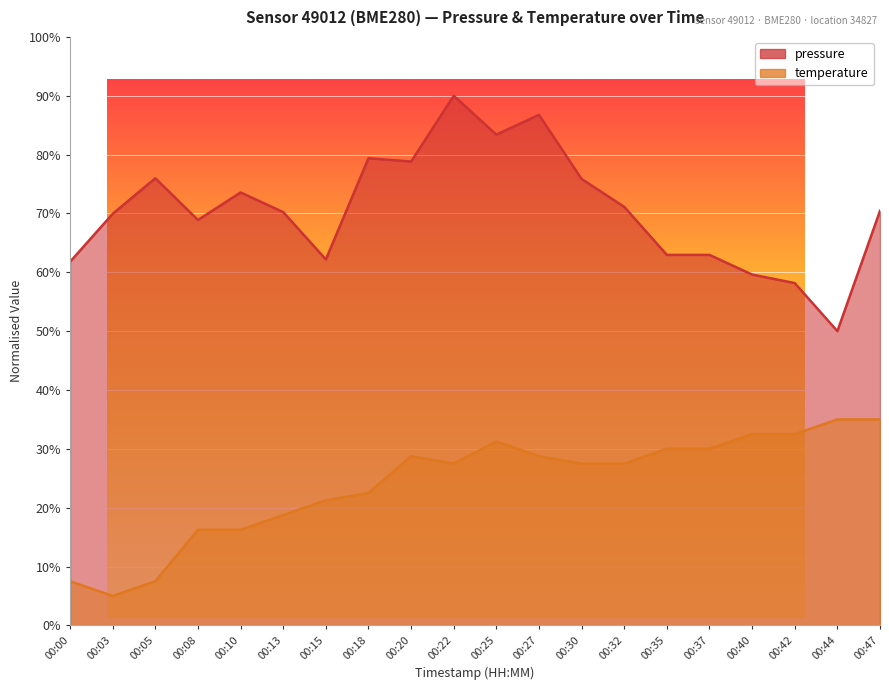

List the series in order of their overall mean, highest first.

pressure, temperature